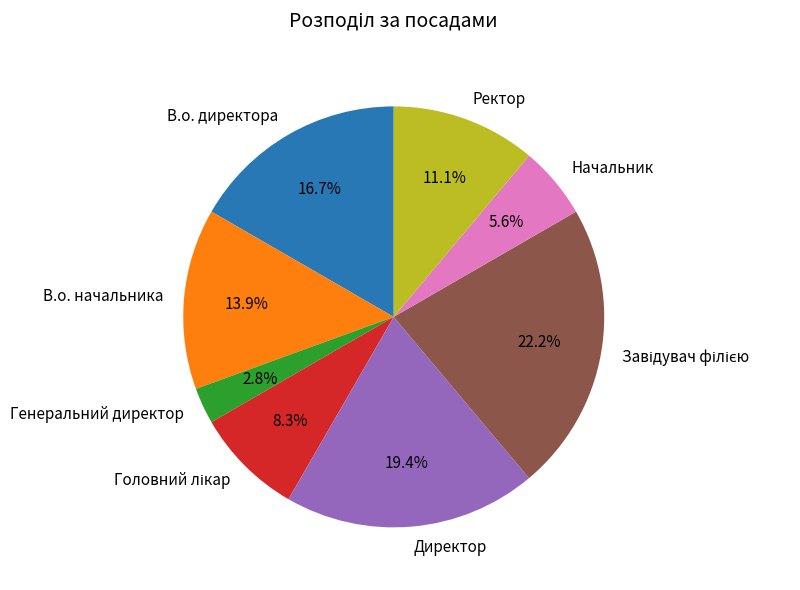

How many segments does this pie chart have?

8